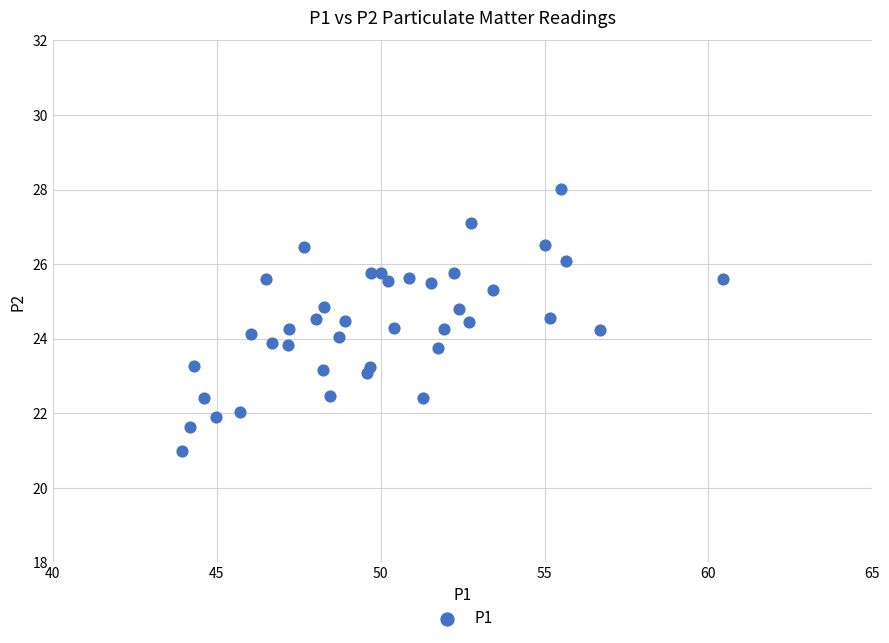

What is the range of X values (max minus min)?

16.5